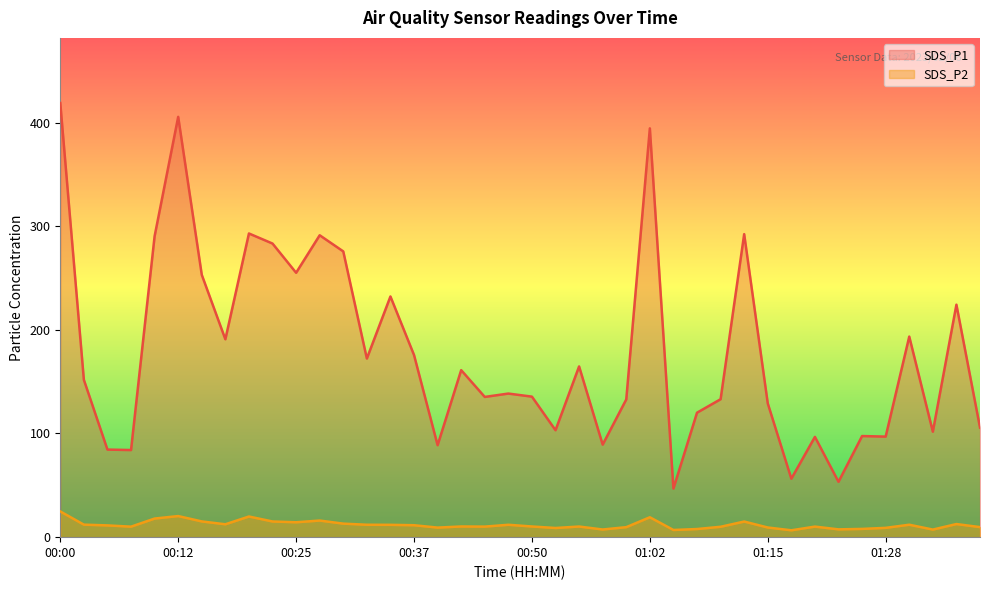

At which label does SDS_P2 reach its peak?

00:00